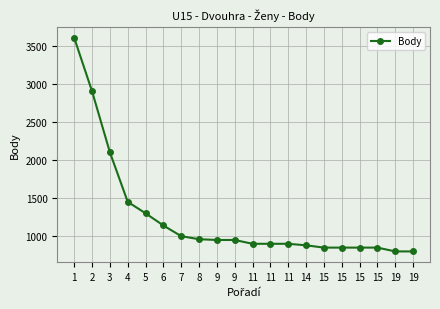

What is the sum of all values?

24930